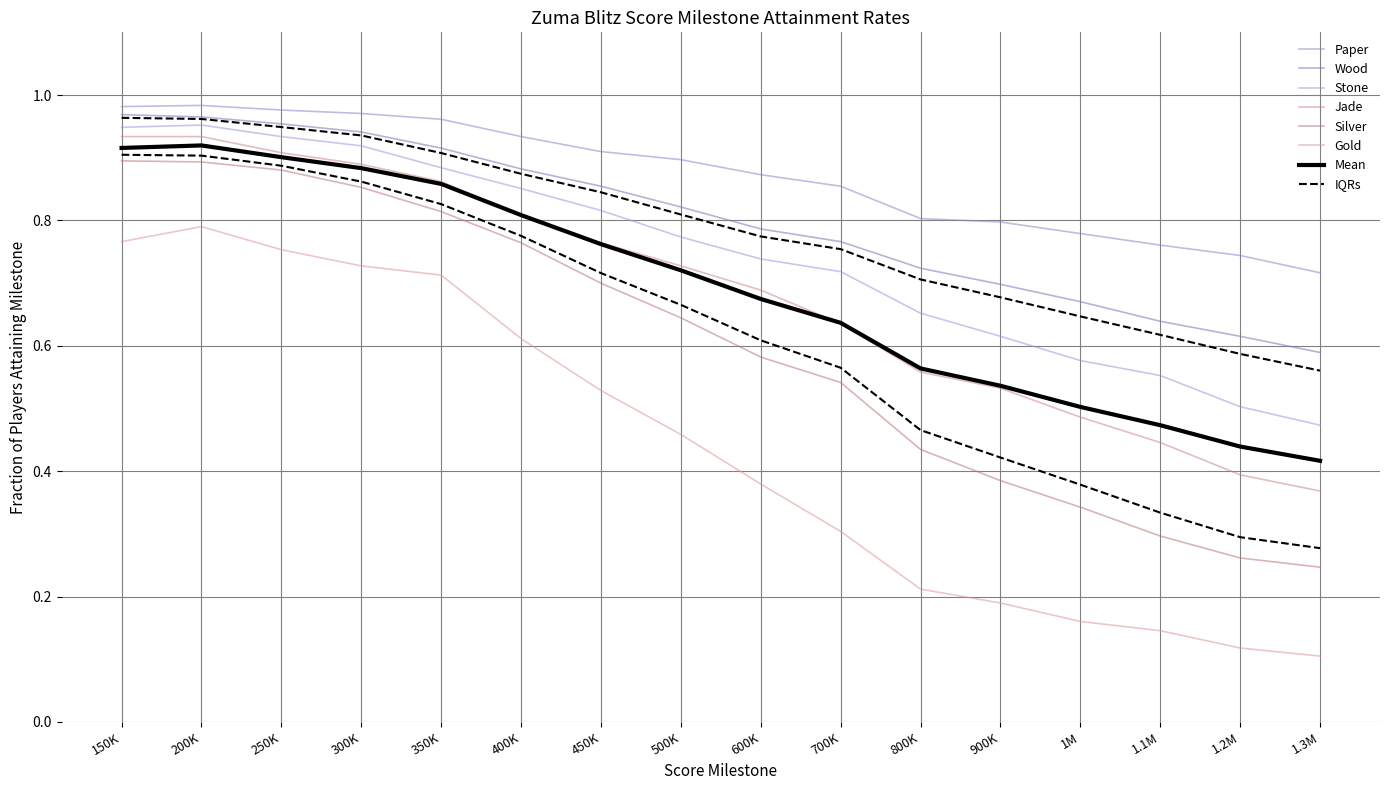

What is the sum of all Wood values?

12.8